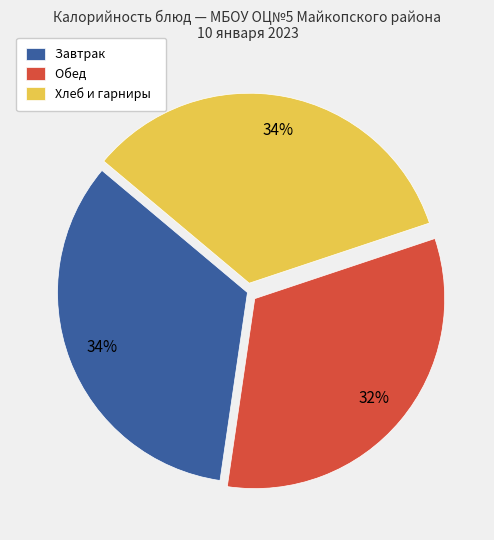

The Завтрак slice represents 27% of the pie. True or false?

False